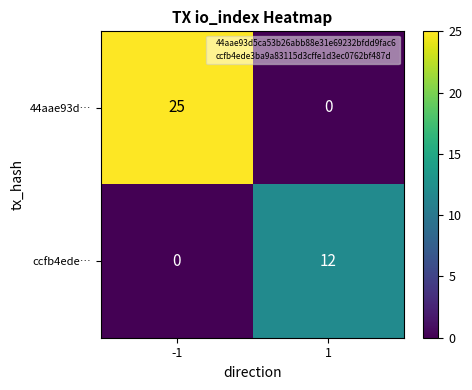

Which series changed the most between -1 and 1?

44aae93d…